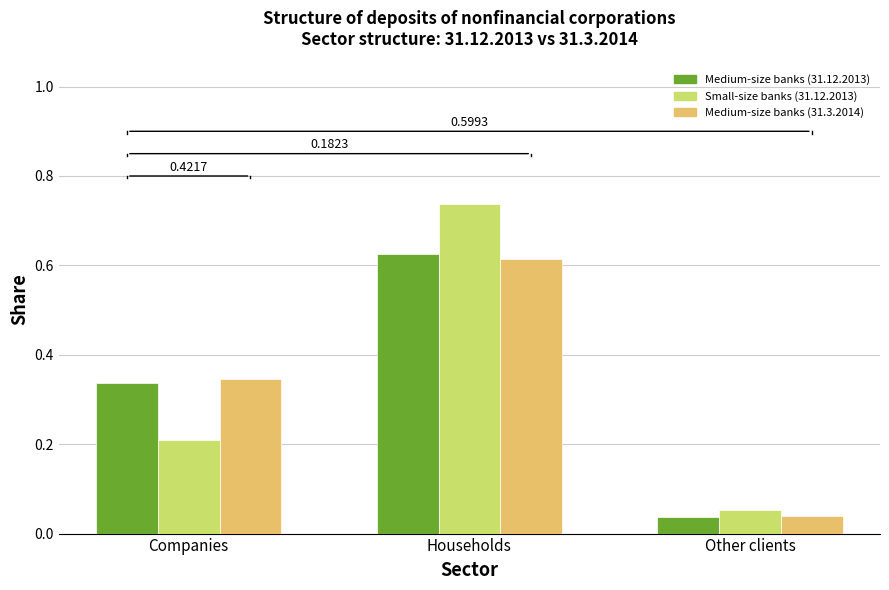

At how many categories does at least one series exceed 0?

3